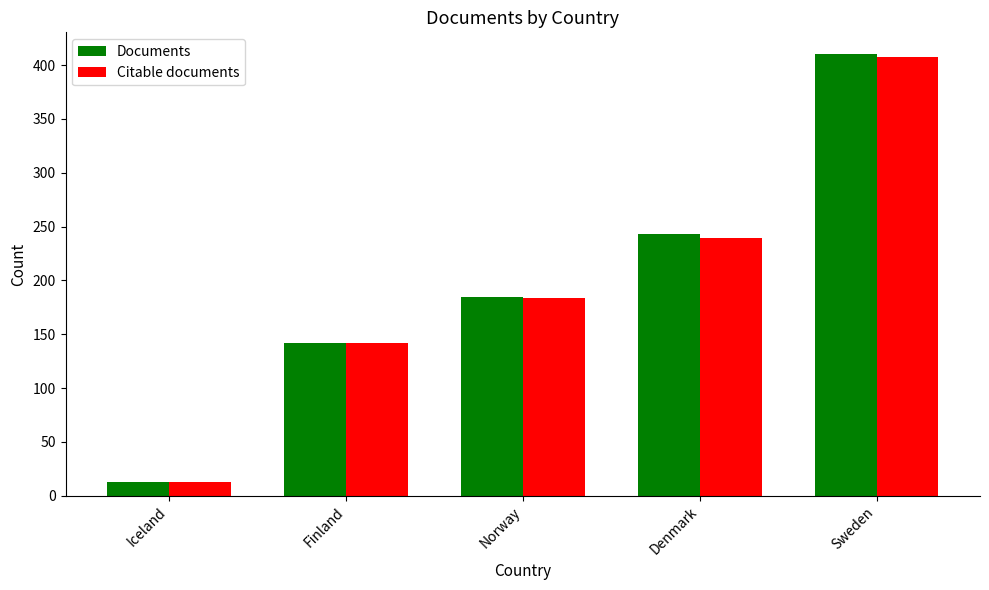

What is the difference between the Citable documents values at Iceland and Sweden?

395